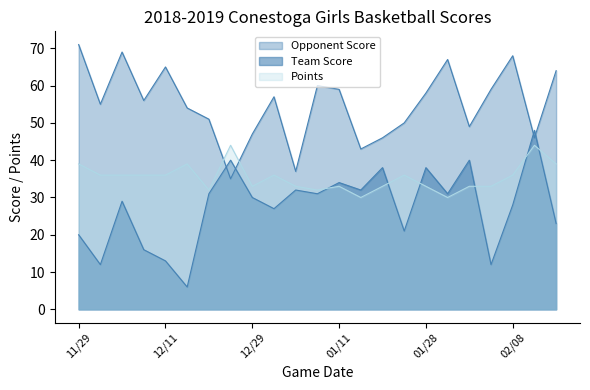

The Team Score series shows 31 at 11/29. True or false?

False